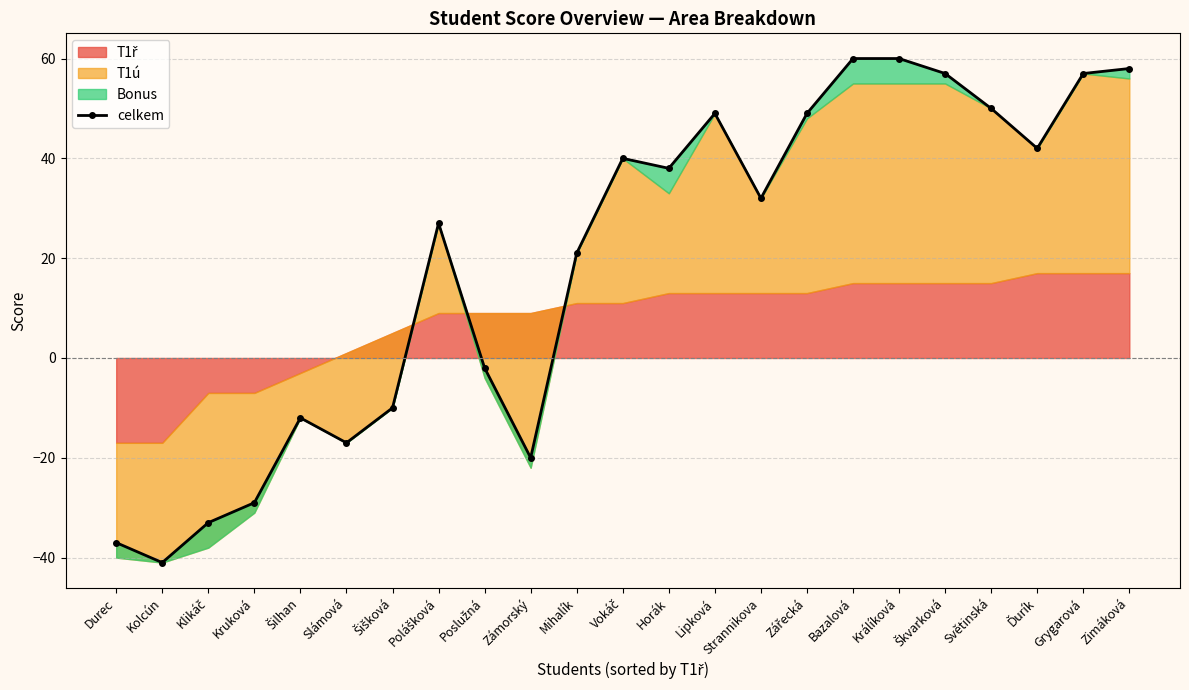

Rank the categories by value from highest to lowest.

Bazalová, Králíková, Zimáková, Škvarková, Grygarová, Světinská, Lipková, Zářecká, Ďurík, Vokáč, Horák, Strannikova, Polášková, Mihalík, Poslužná, Šišková, Šilhan, Slámová, Zámorský, Kruková, Klikáč, Durec, Kolcún